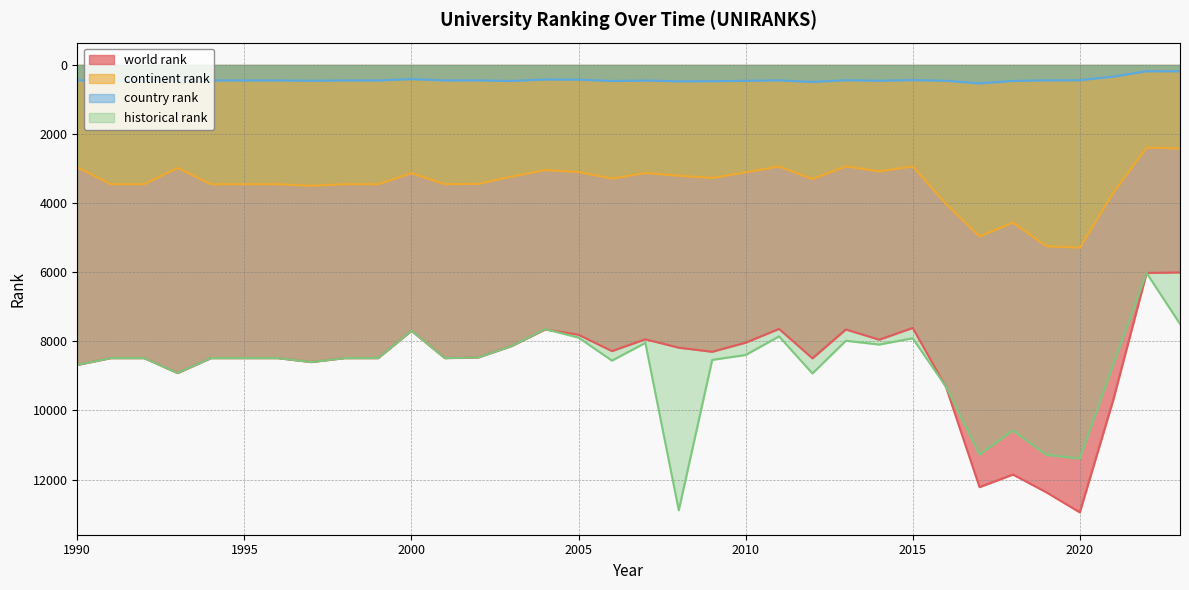

What are all the series names shown in the legend?

world rank, continent rank, country rank, historical rank